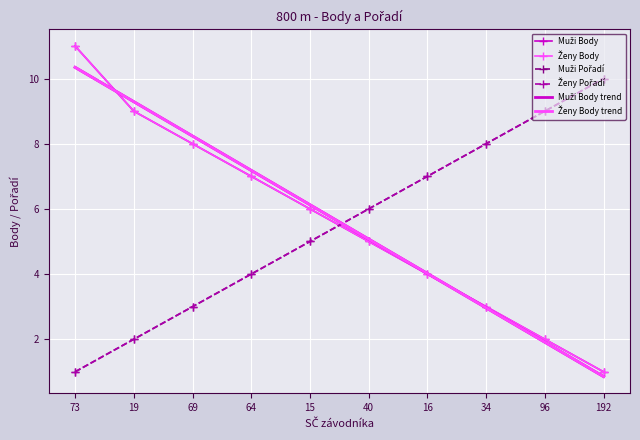

What is the label of the 2nd point from the left?

19